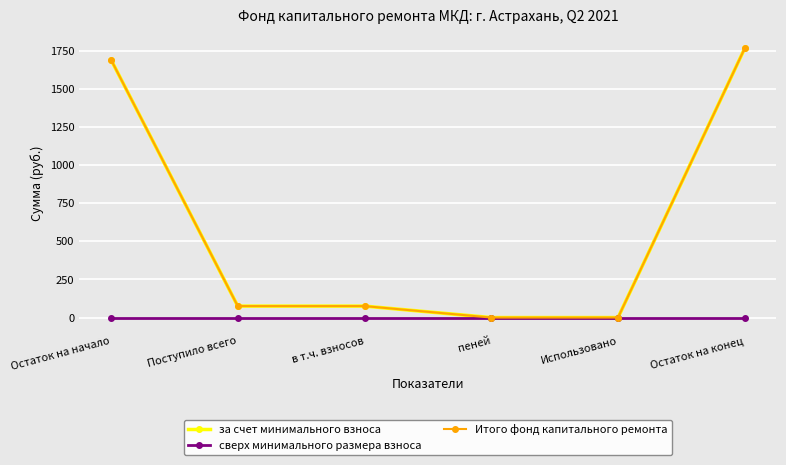

Which series has the largest range (max minus min)?

за счет минимального взноса